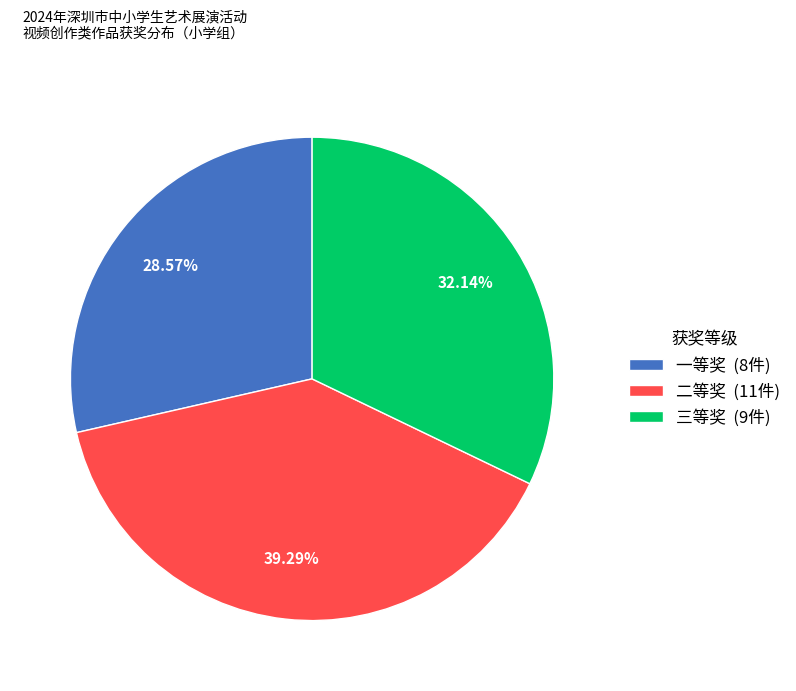

Which category has the biggest portion of the pie?

二等奖